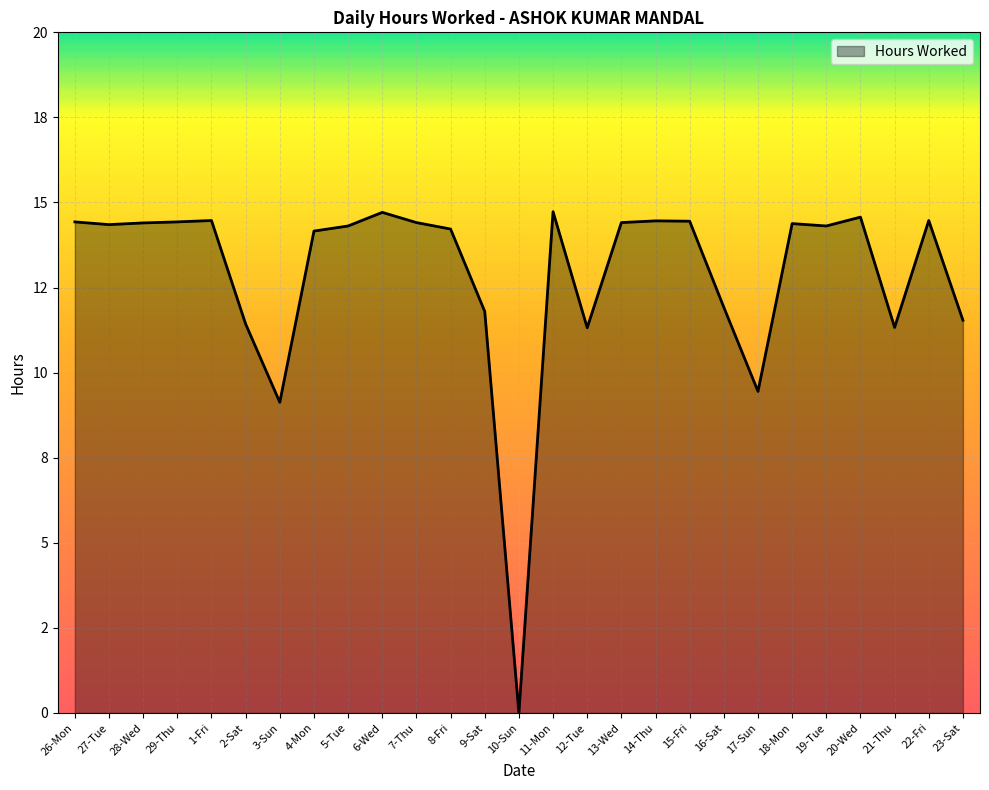

What value does the data have at 13-Wed?

14.4